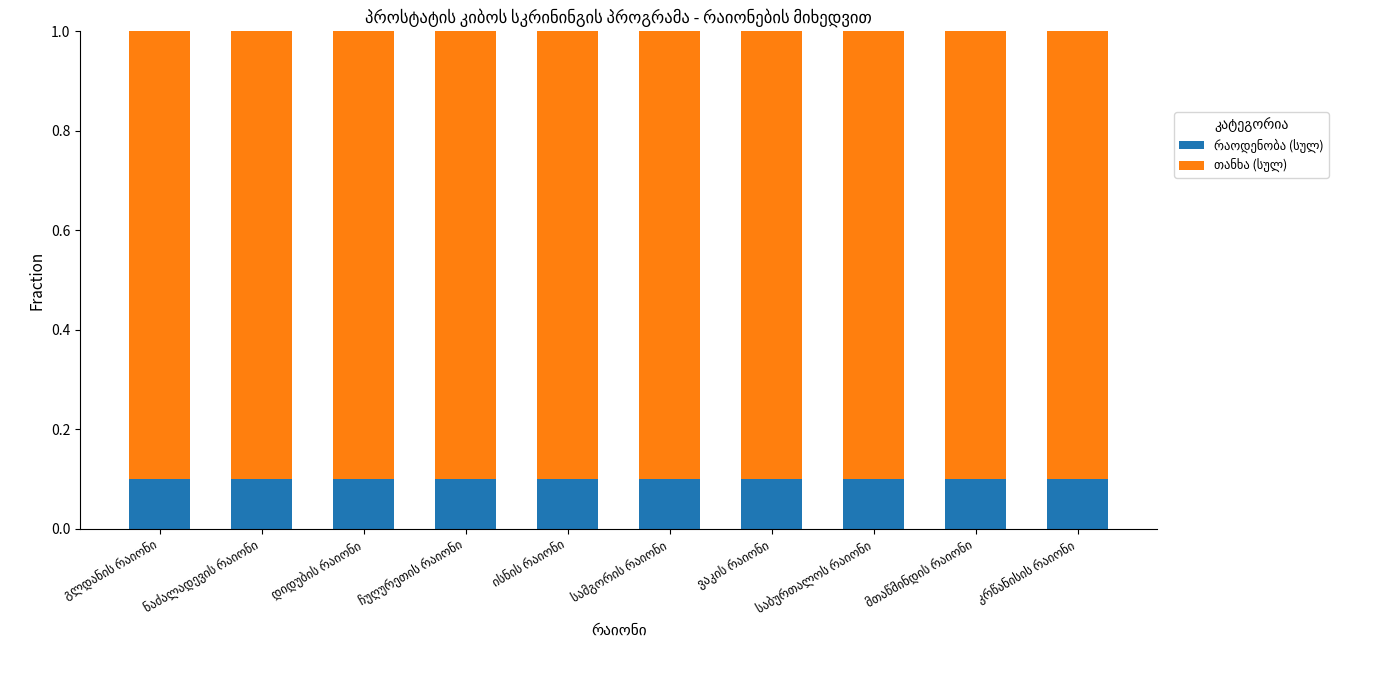

List the series in order of their peak value, lowest first.

რაოდენობა (სულ), თანხა (სულ)